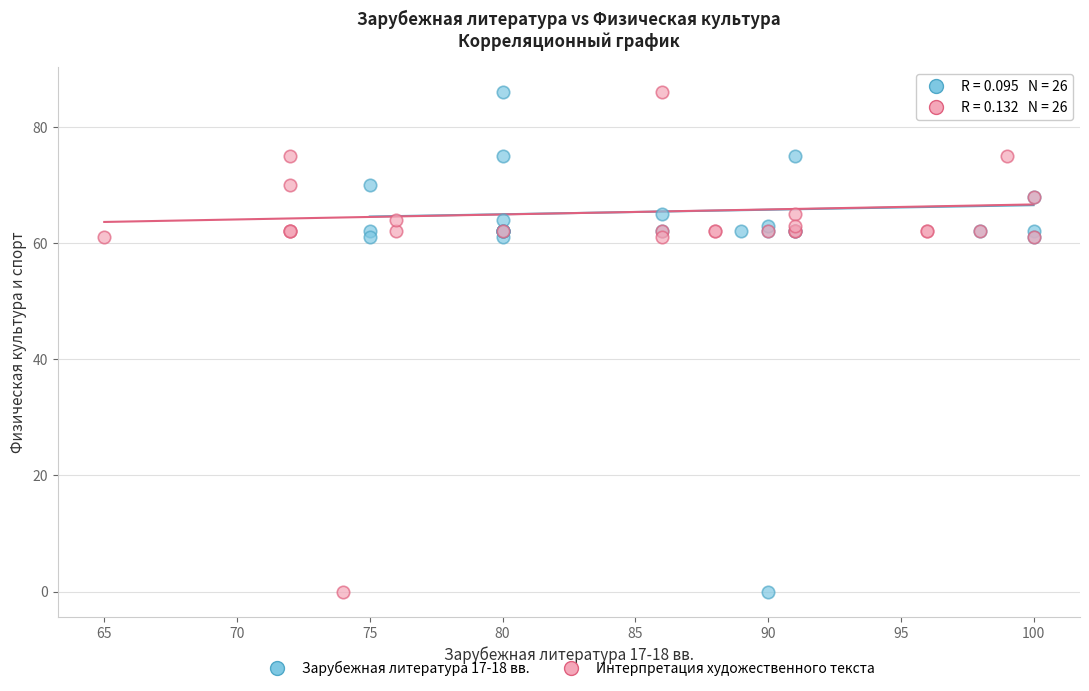

What are all the series names shown in the legend?

Зарубежная литература 17-18 вв., Интерпретация художественного текста